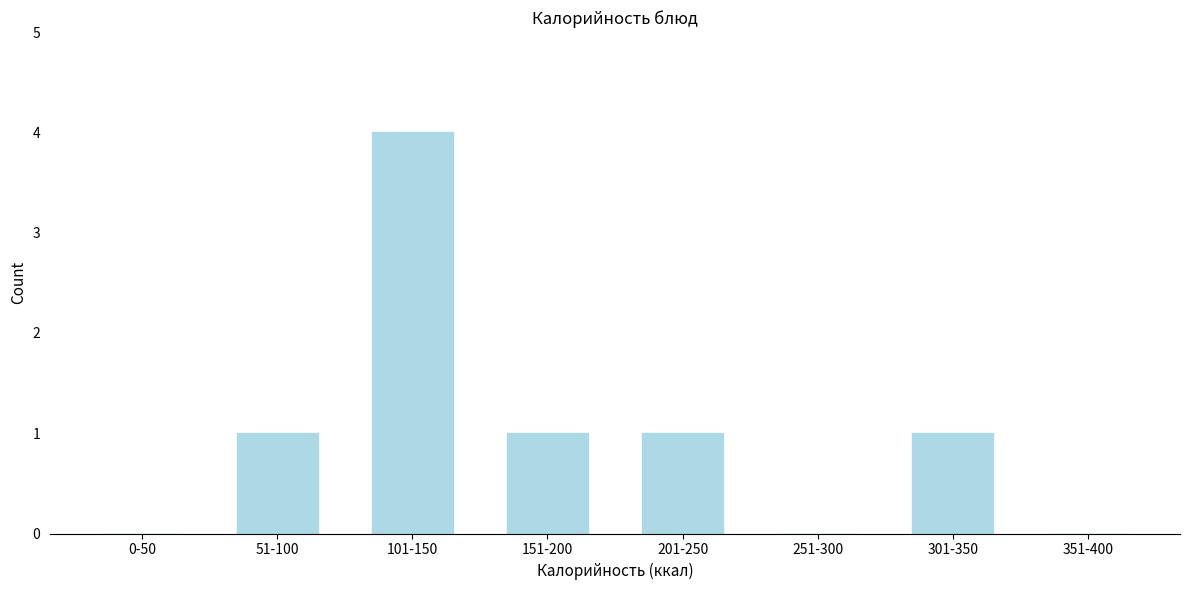

Reading left to right, transcribe all the data shown in this chart.

0-50=0	51-100=1	101-150=4	151-200=1	201-250=1	251-300=0	301-350=1	351-400=0